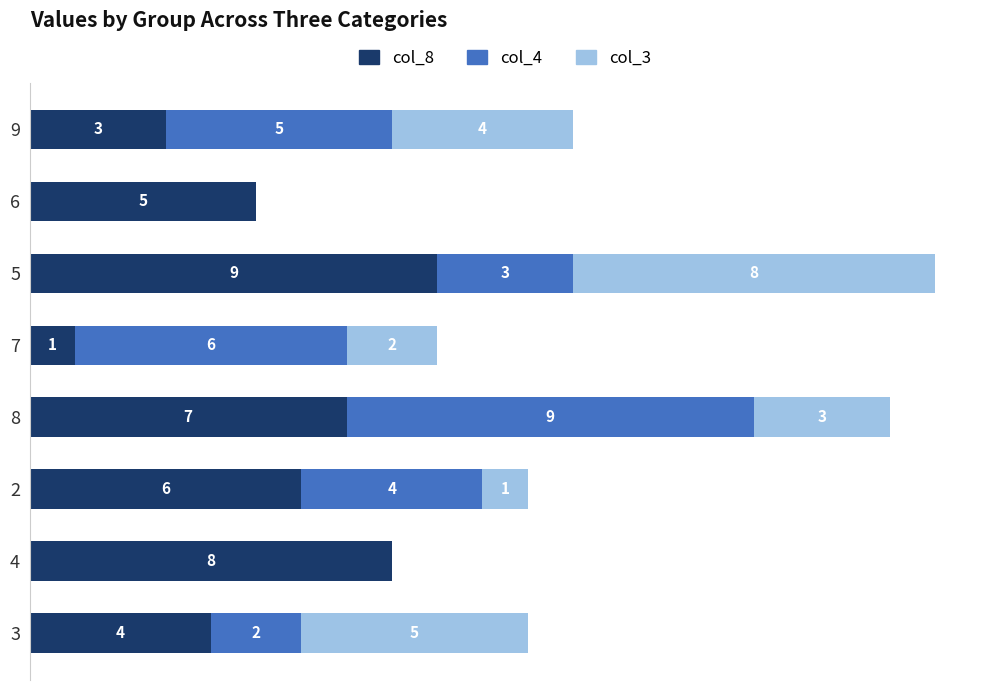

What are all the series names shown in the legend?

col_8, col_4, col_3